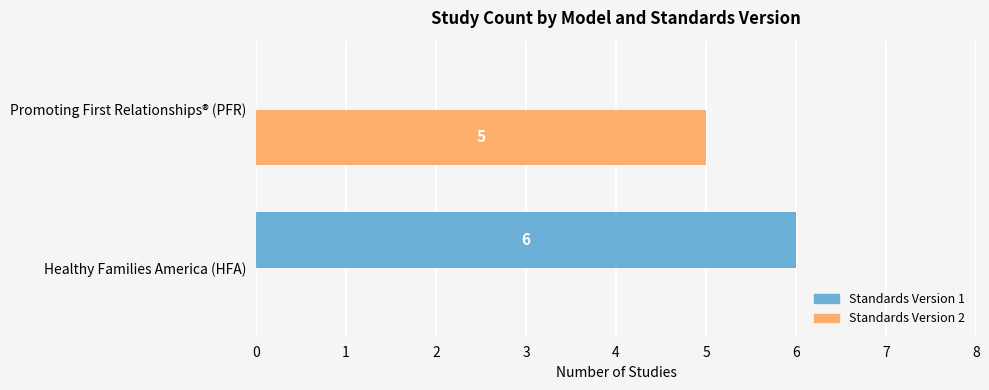

What is the sum of all Standards Version 2 values?

5